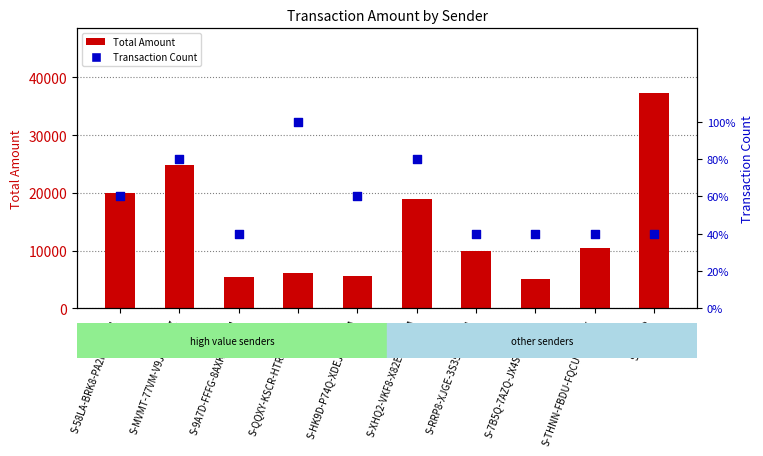

At which category is the sum across all series the highest?

S-OTHER